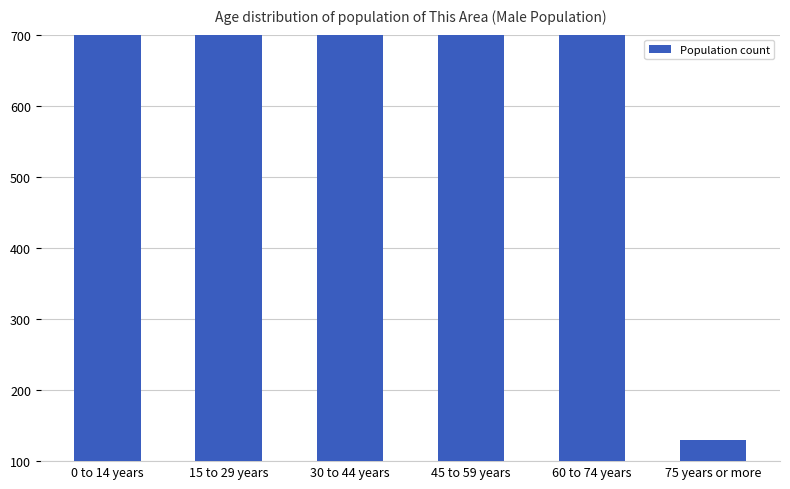

What is the difference between the maximum and minimum values?

5960